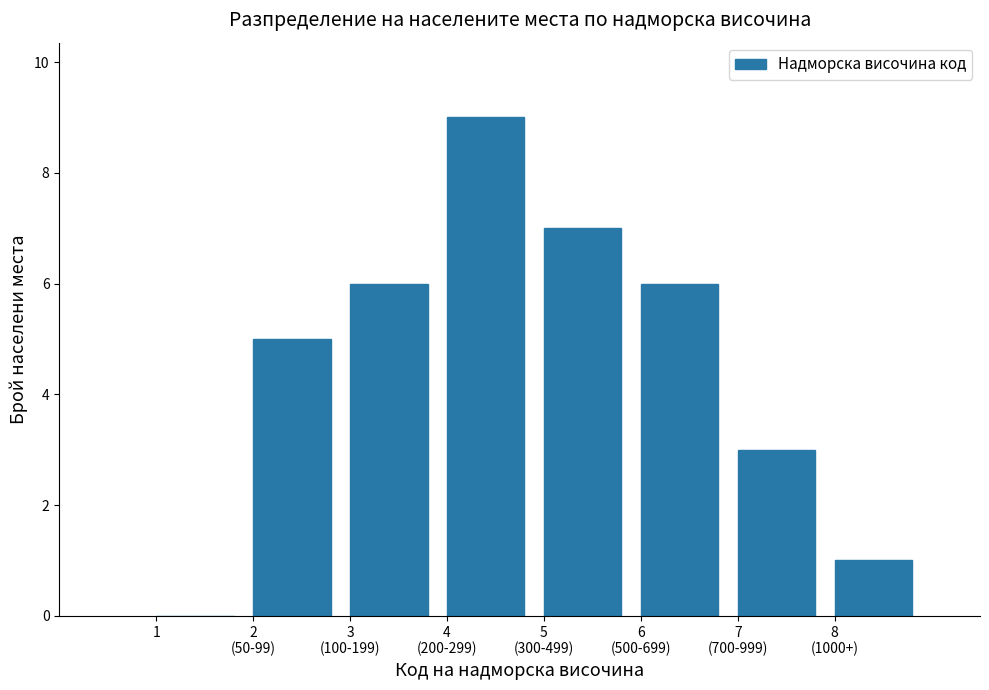

What is the maximum value shown in the chart?

9